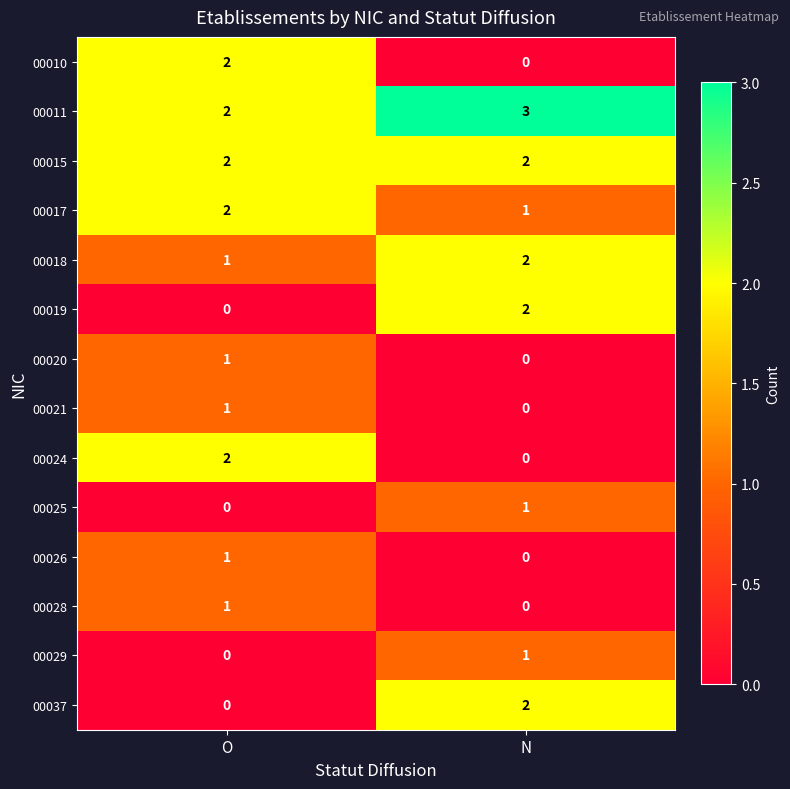

What is the sum of the 00011 values at O and N?

5